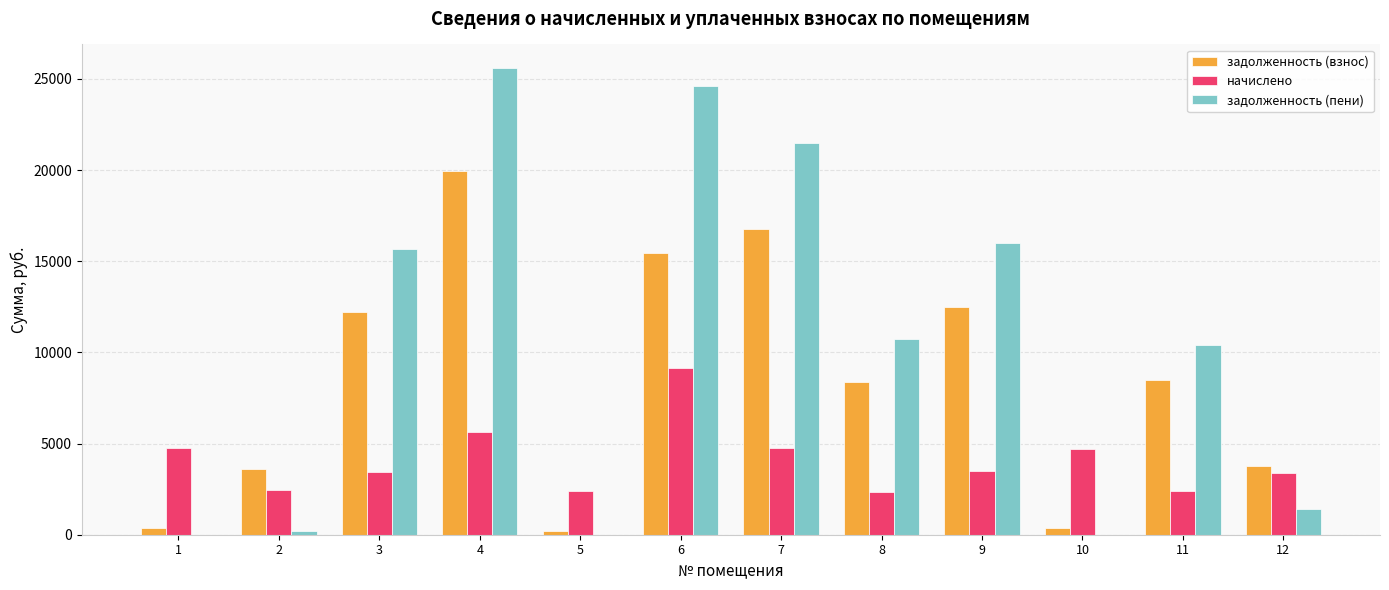

What is the maximum value for задолженность (пени)?

25605.1